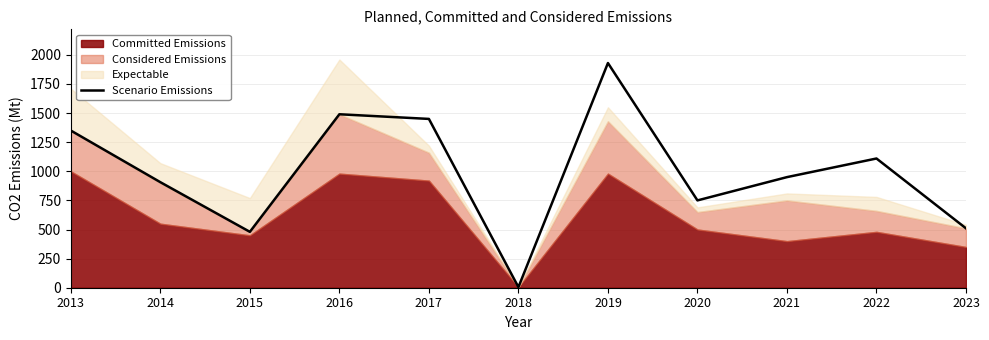

How many data points are less than 950?

5